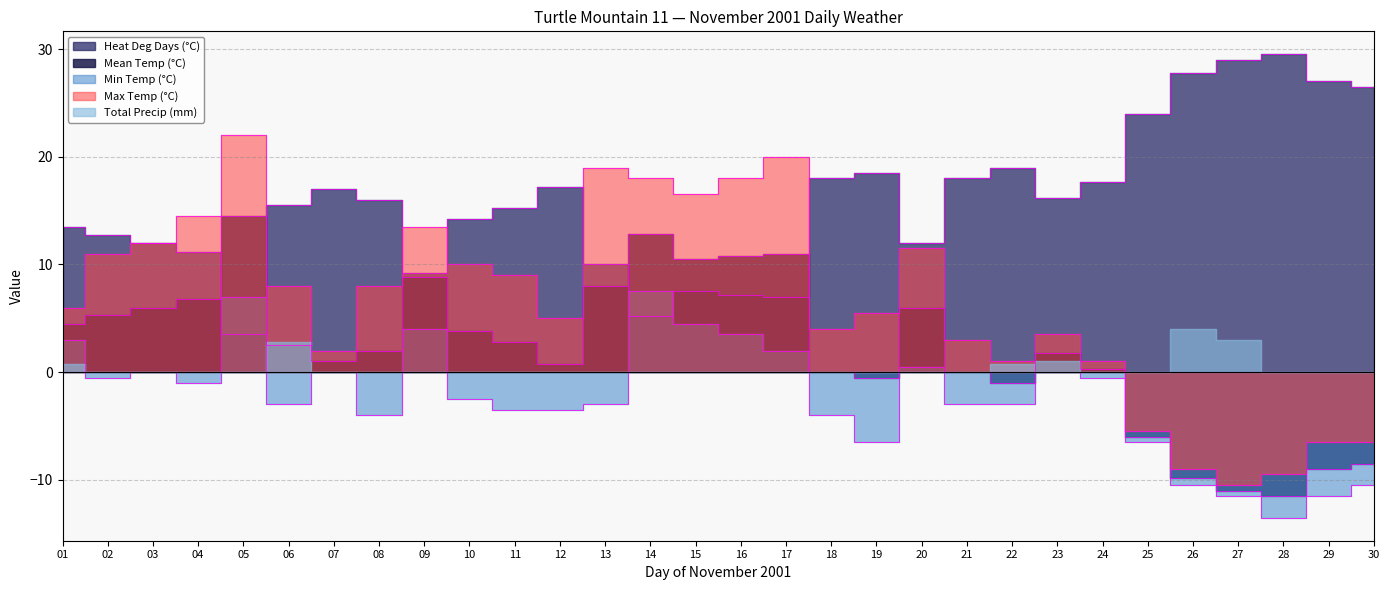

Between 10 and 12, which series saw the biggest shift?

Max Temp (°C)